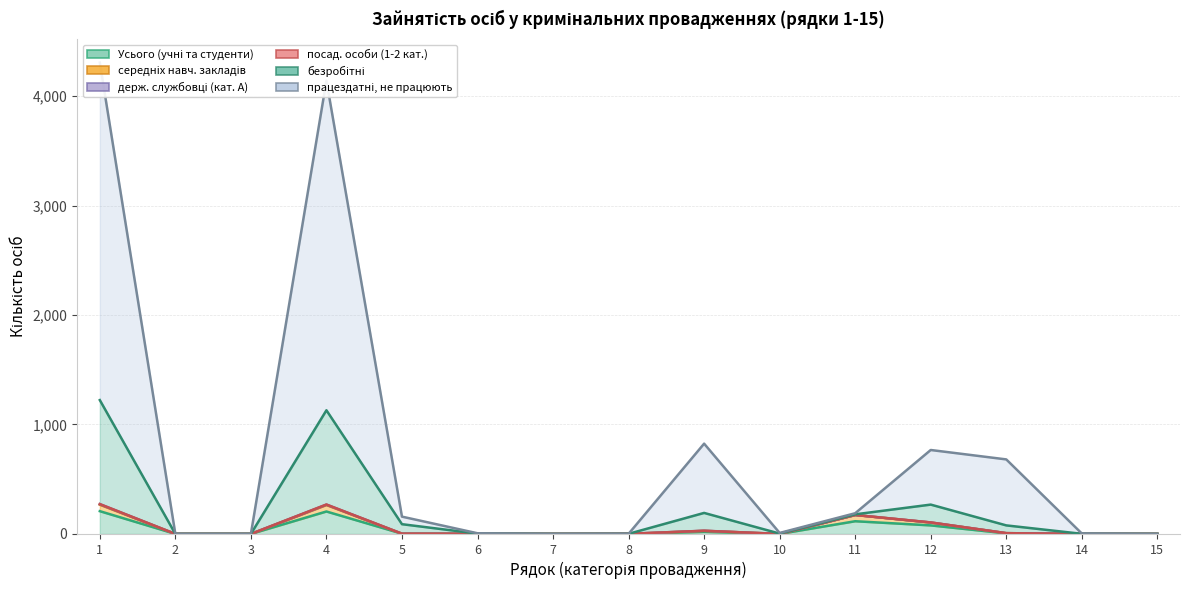

At how many categories does at least one series exceed 3202?

2